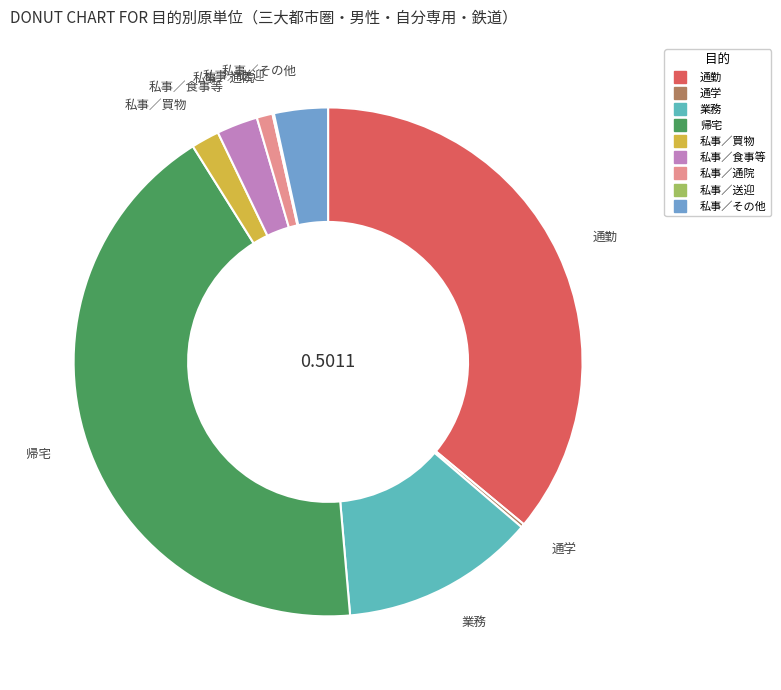

Does 私事／通院 account for over 50% of the chart?

No